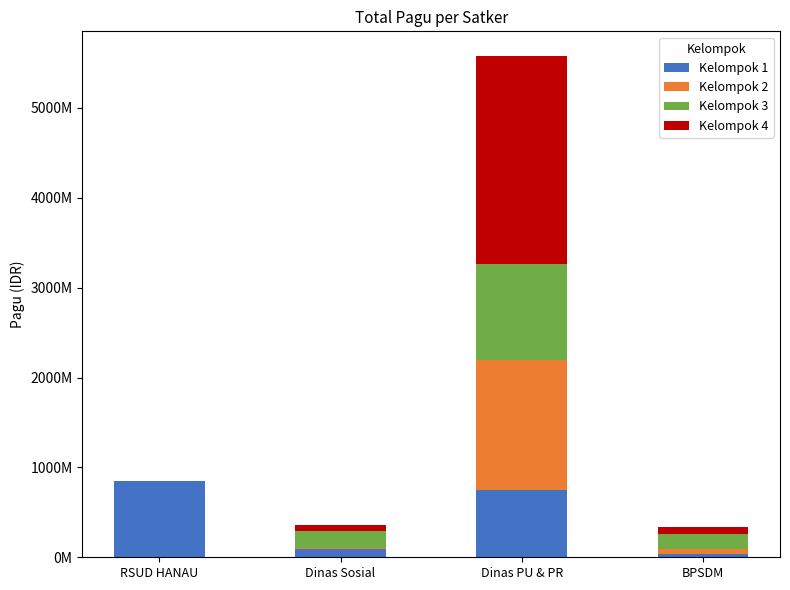

Which series has the largest total across all categories?

Kelompok 4